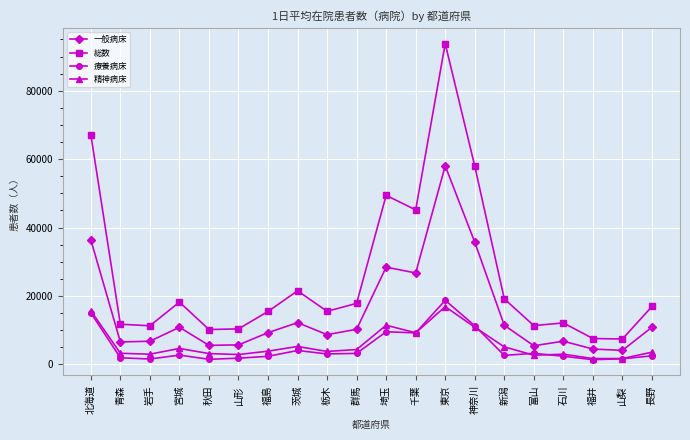

What is the value of the 精神病床 point at the 5th from the left?

3150